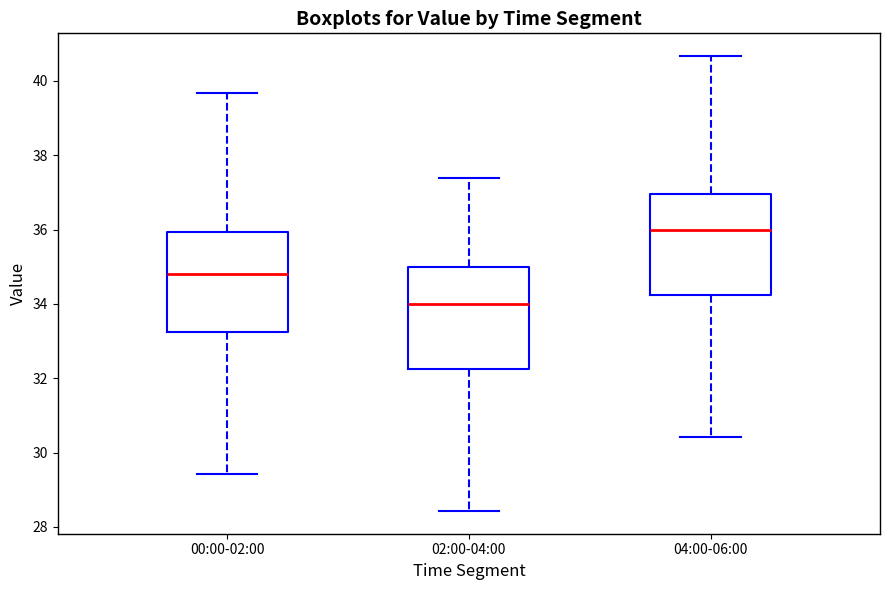

Reading left to right, transcribe this box plot: for each box, give where its median line is, the range the box spans, and where its two whiskers end, as read against the y-axis. The values are not printed on the chart, so give them approximately, as read against the axis.

00:00-02:00: median 34.8, box 33.2 to 36.0, whiskers 29.4 to 39.6
02:00-04:00: median 34.0, box 32.2 to 35.0, whiskers 28.4 to 37.4
04:00-06:00: median 36.0, box 34.2 to 37.0, whiskers 30.4 to 40.6